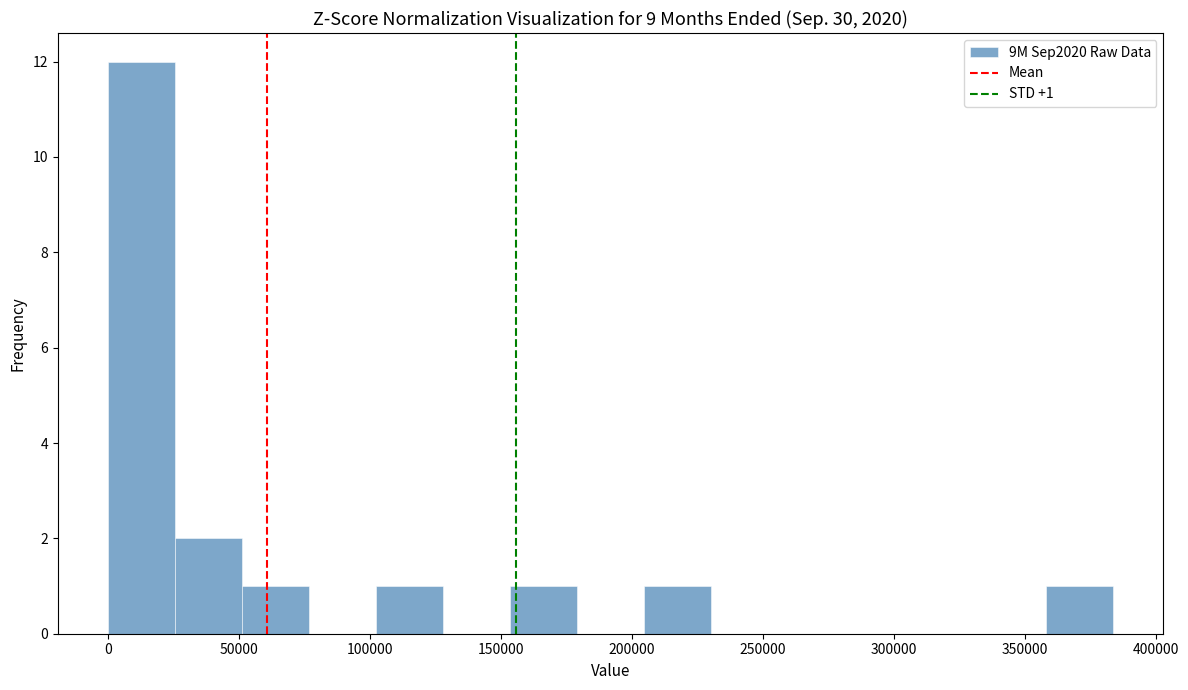

Over which range of the x-axis is the bar tallest?

0 to 25000